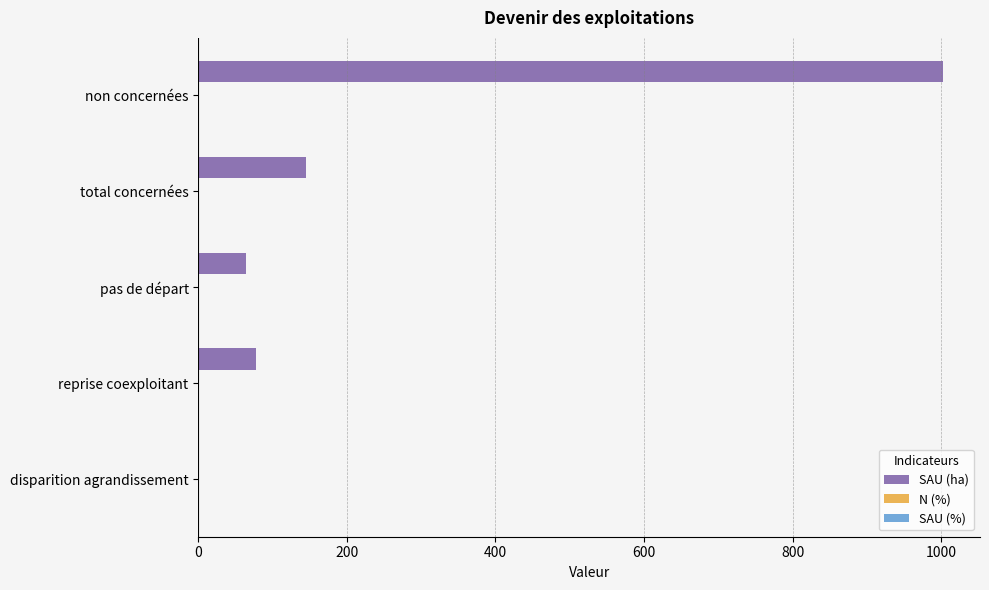

Which series has the largest total across all categories?

SAU (ha)